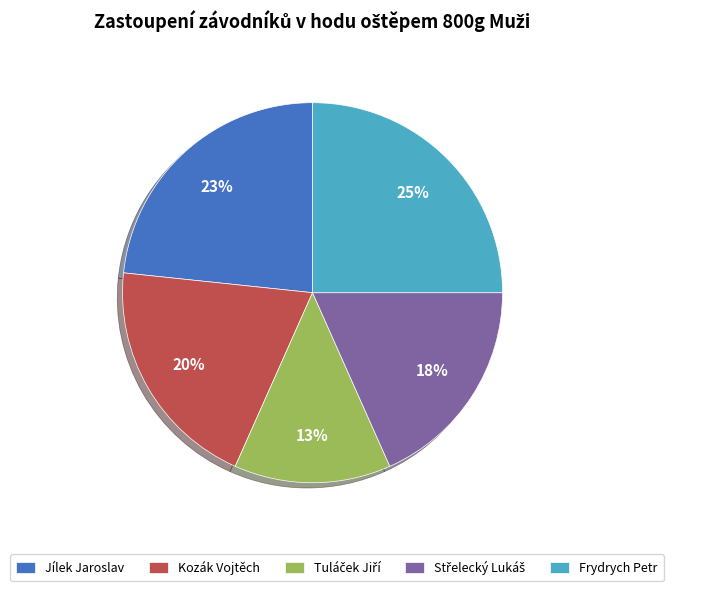

True or false: Kozák Vojtěch accounts for 20% of the total.

True